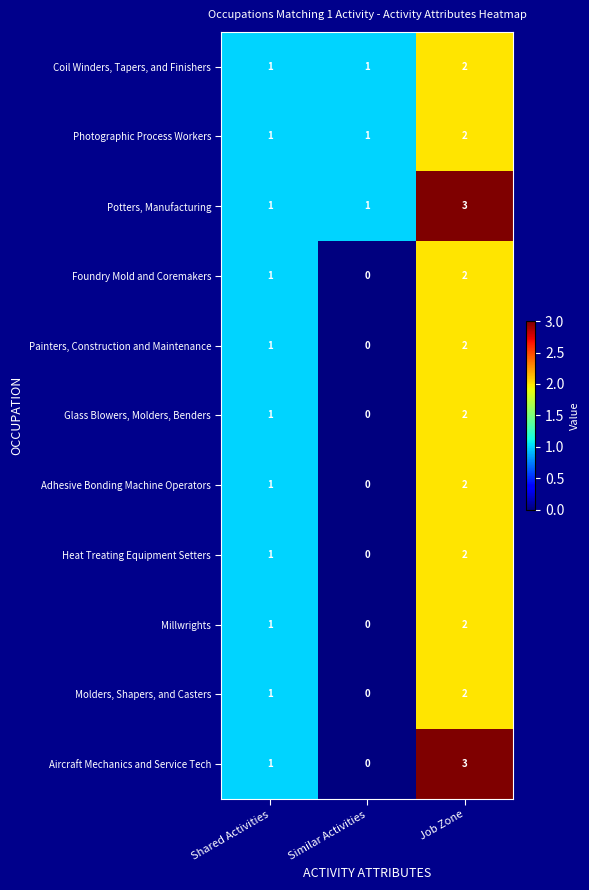

What is the maximum value shown in the chart?

3